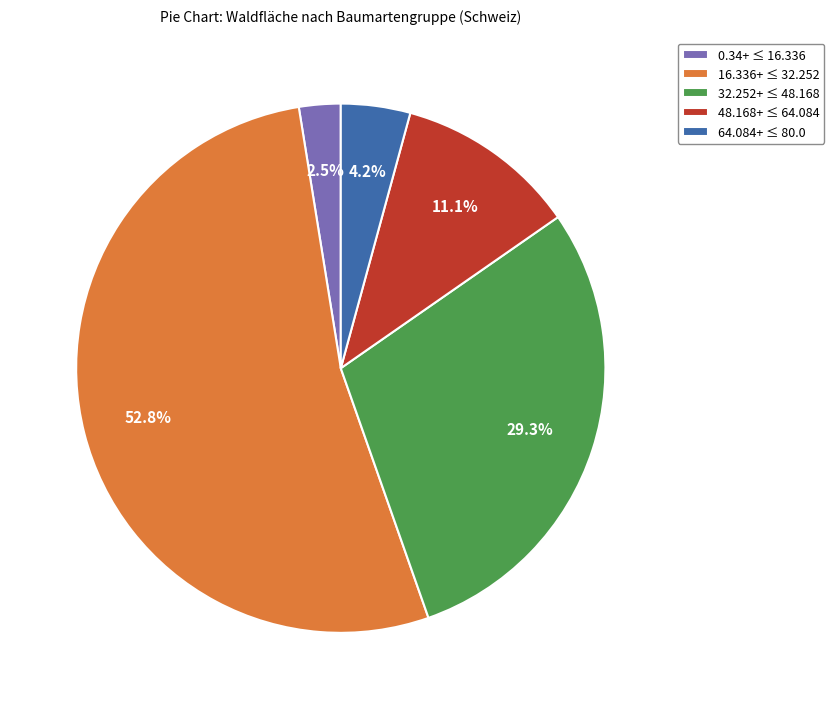

What is the majority slice?

16.336+ ≤ 32.252